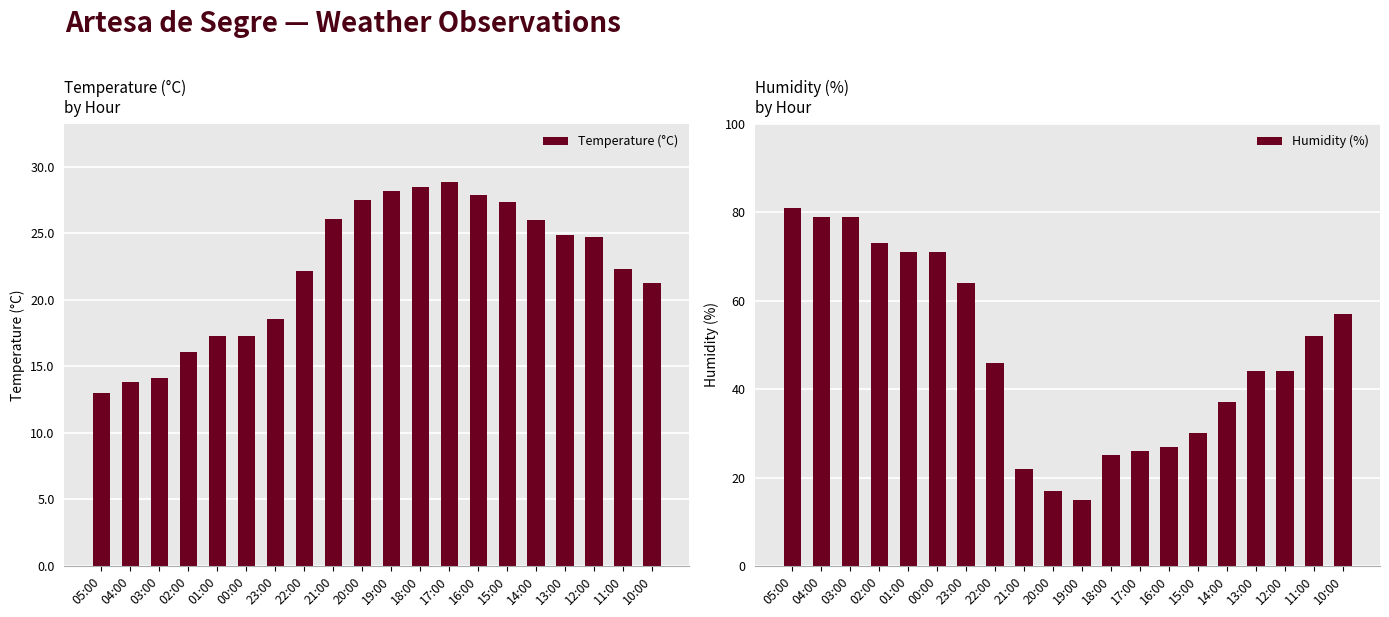

Is the value of Temperature (°C) at 03:00 greater than the value of Humidity (%) at 23:00?

No